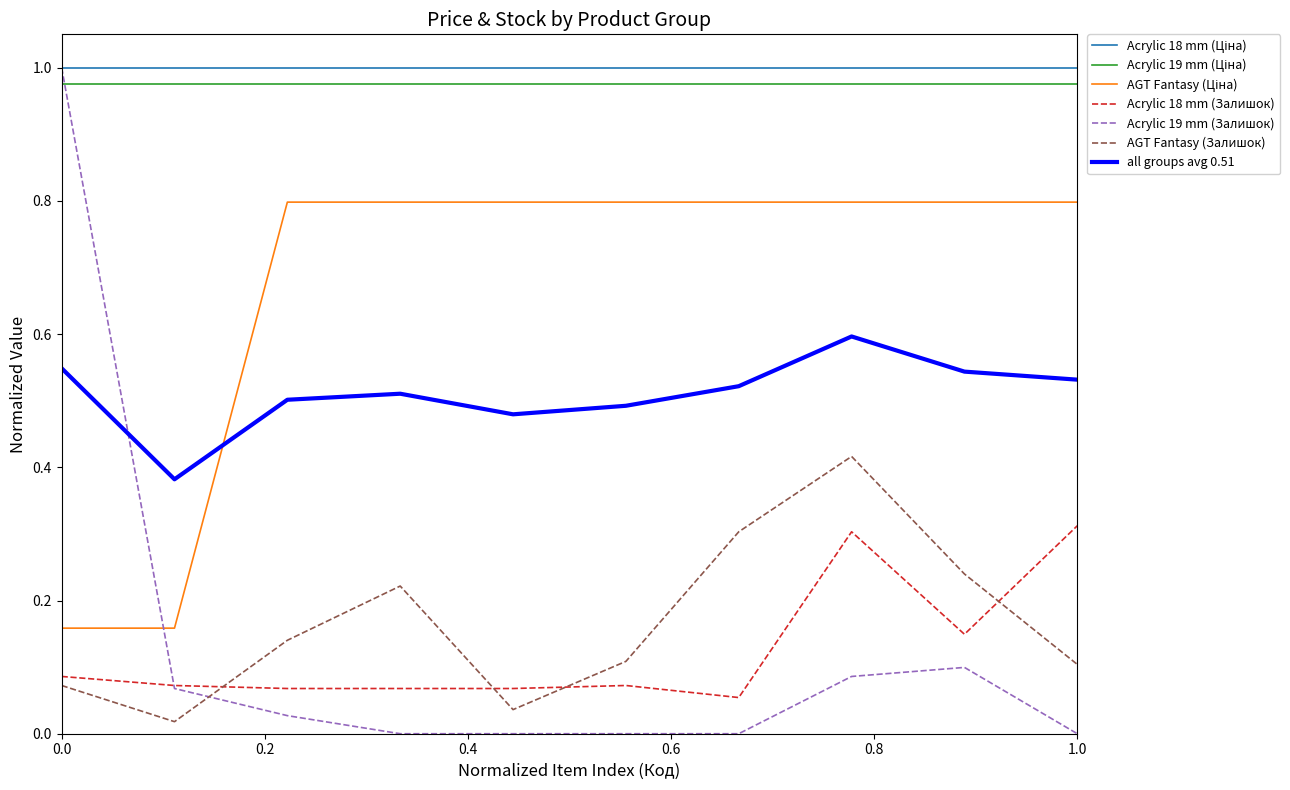

Which series has the widest spread of values?

Acrylic 19 mm (Залишок)